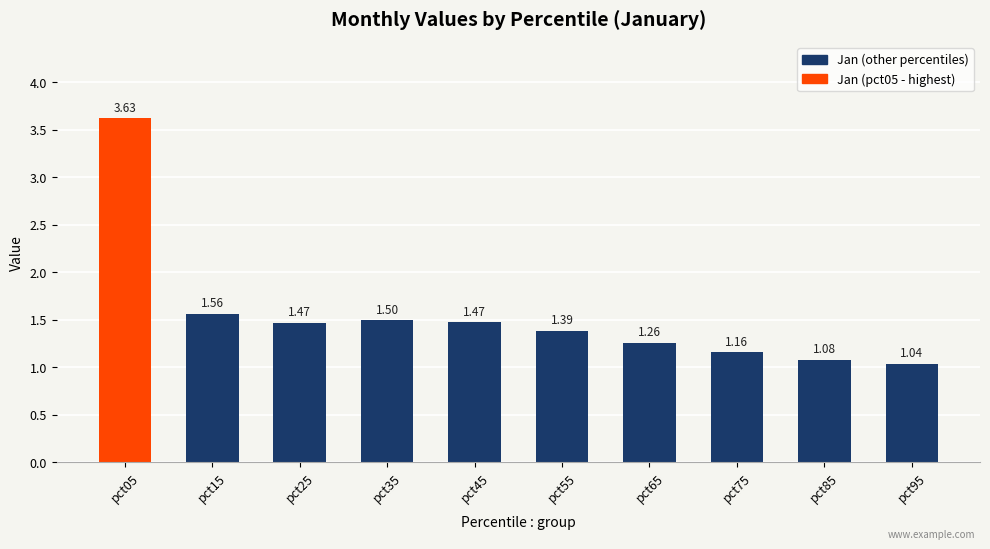

What is the difference between the maximum and minimum values?

2.6